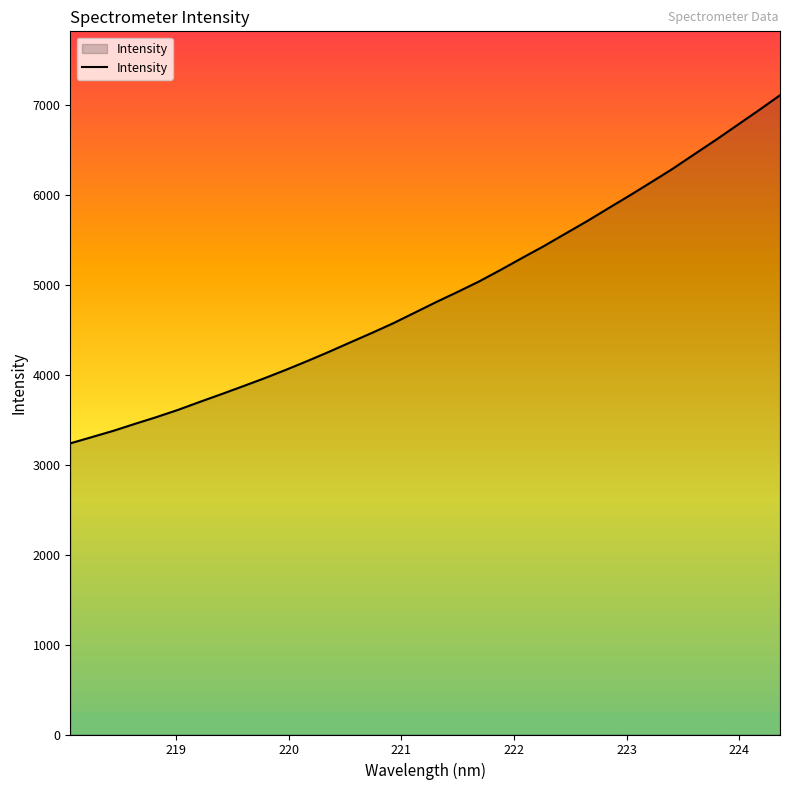

What is the maximum value shown in the chart?

7106.5